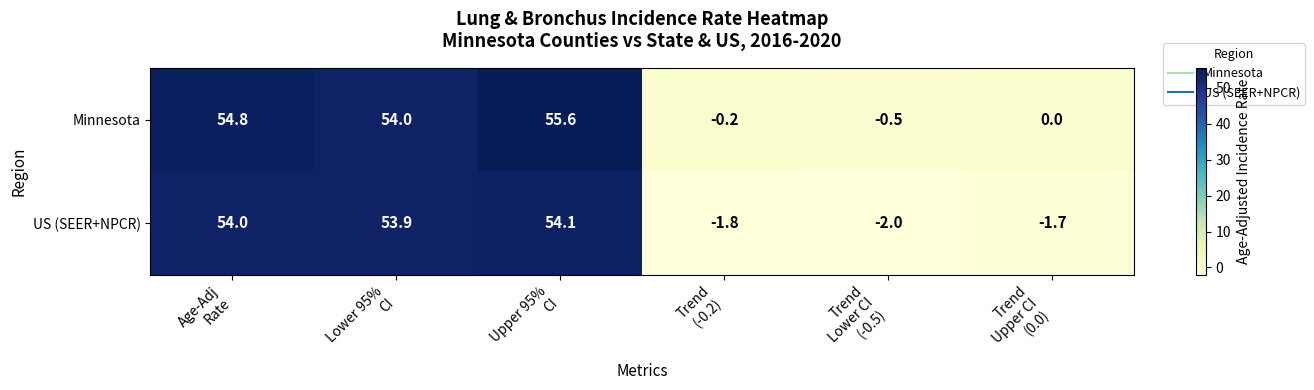

What is the spread (max minus min) of values at Upper 95%
CI?

1.5